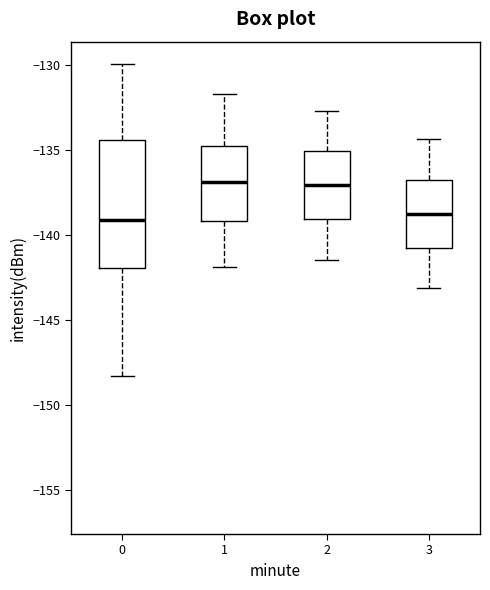

Where does the upper whisker of the box at x = 3 end on the y-axis? The values are not printed on the chart, so give them approximately, as read against the axis.

-134.5